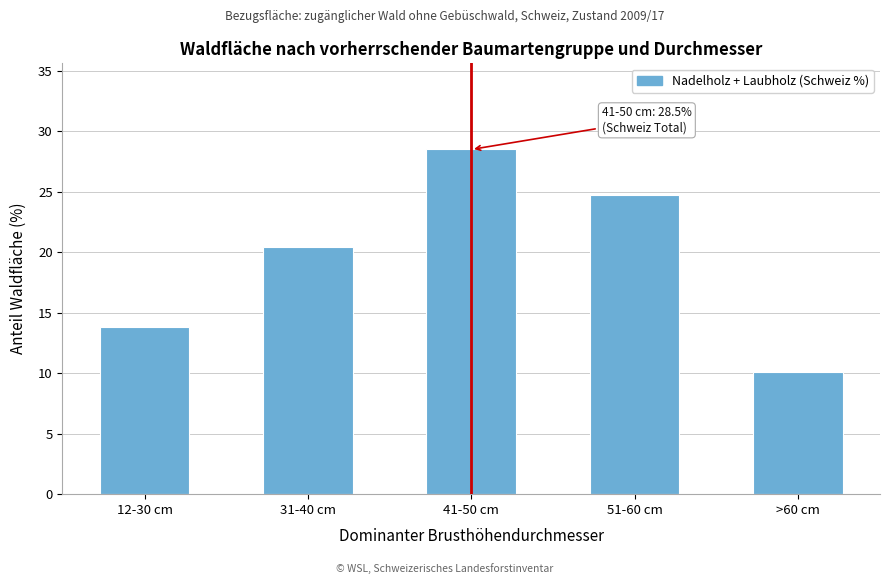

Reading left to right, list all the values displayed in this chart.

12-30 cm=13.8	31-40 cm=20.4	41-50 cm=28.5	51-60 cm=24.7	>60 cm=10.1